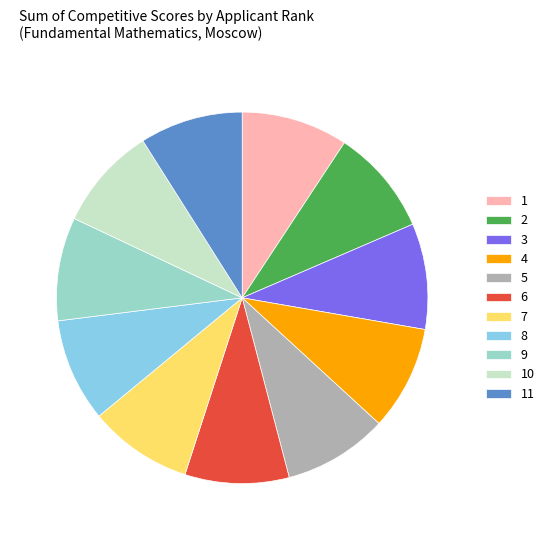

The 8 slice represents 24% of the pie. True or false?

False